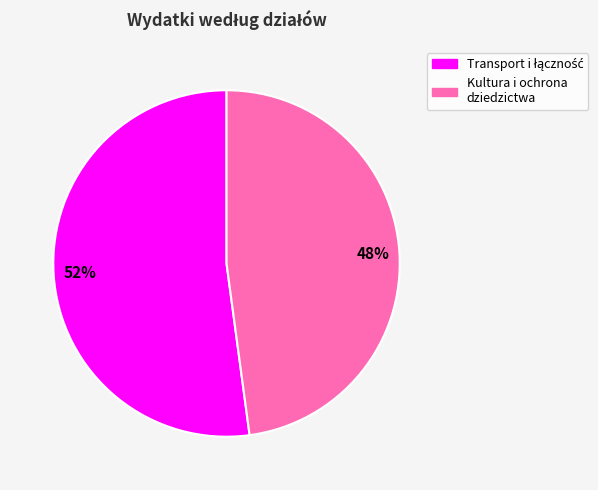

Does any single category account for the majority?

Yes